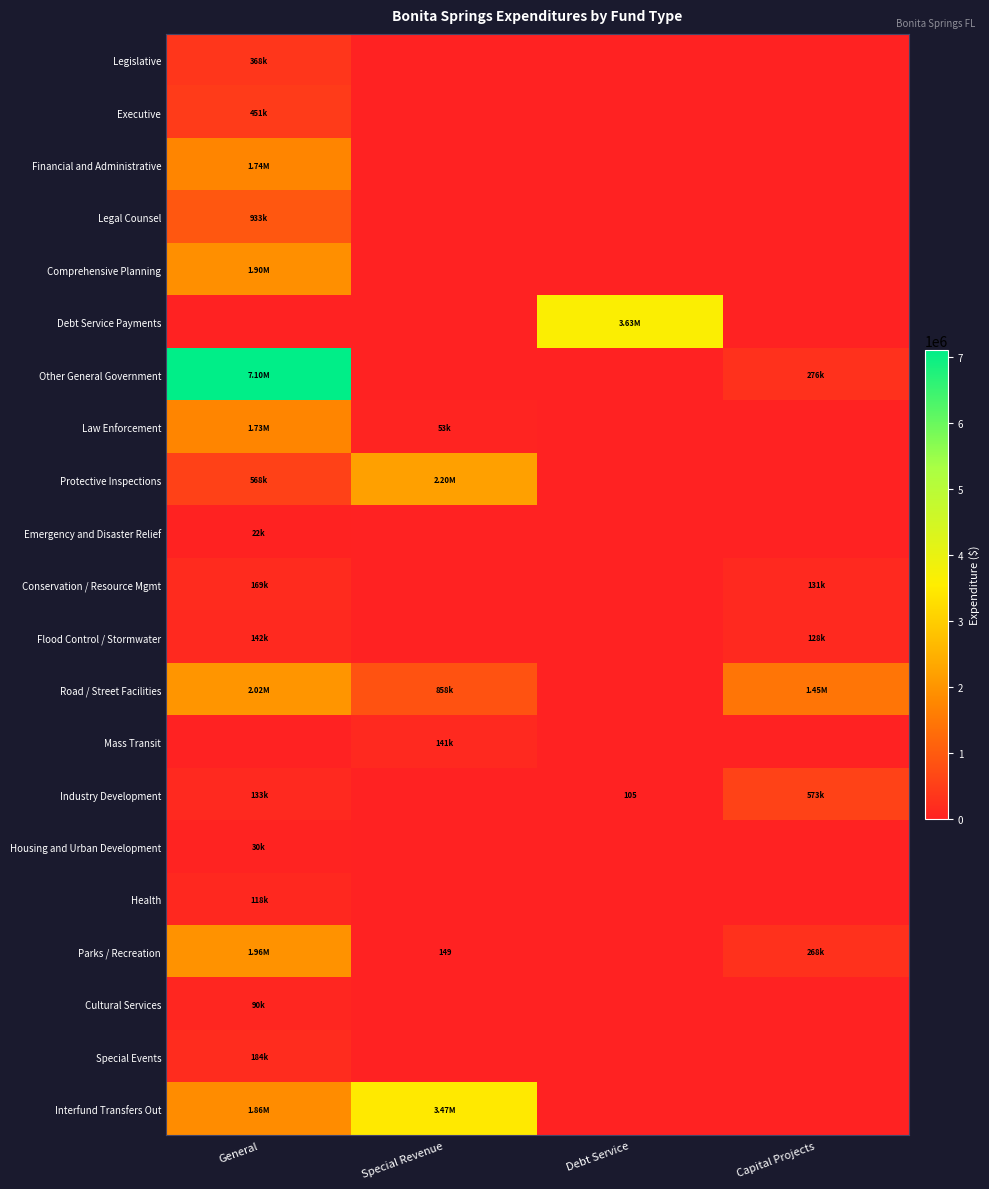

At which category is the sum across all series the highest?

General